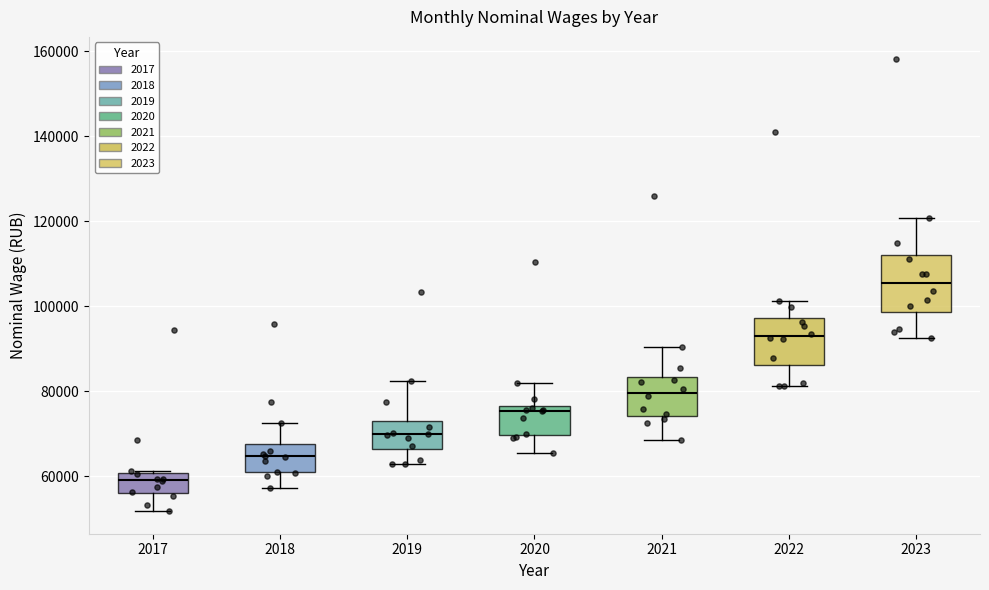

Reading left to right, read every box against the y-axis: the position of its median line, the range the box covers, and the ends of its whiskers. The values are not printed on the chart, so give them approximately, as read against the axis.

2017: median 60000 (just below the box's upper edge), box 56000 to 60000, whiskers 52000 to 62000
2018: median 64000, box 60000 to 68000, whiskers 58000 to 72000
2019: median 70000, box 66000 to 74000, whiskers 62000 to 82000
2020: median 76000 (just below the box's upper edge), box 70000 to 76000, whiskers 66000 to 82000
2021: median 80000, box 74000 to 84000, whiskers 68000 to 90000
2022: median 94000, box 86000 to 98000, whiskers 82000 to 102000
2023: median 106000, box 98000 to 112000, whiskers 92000 to 120000